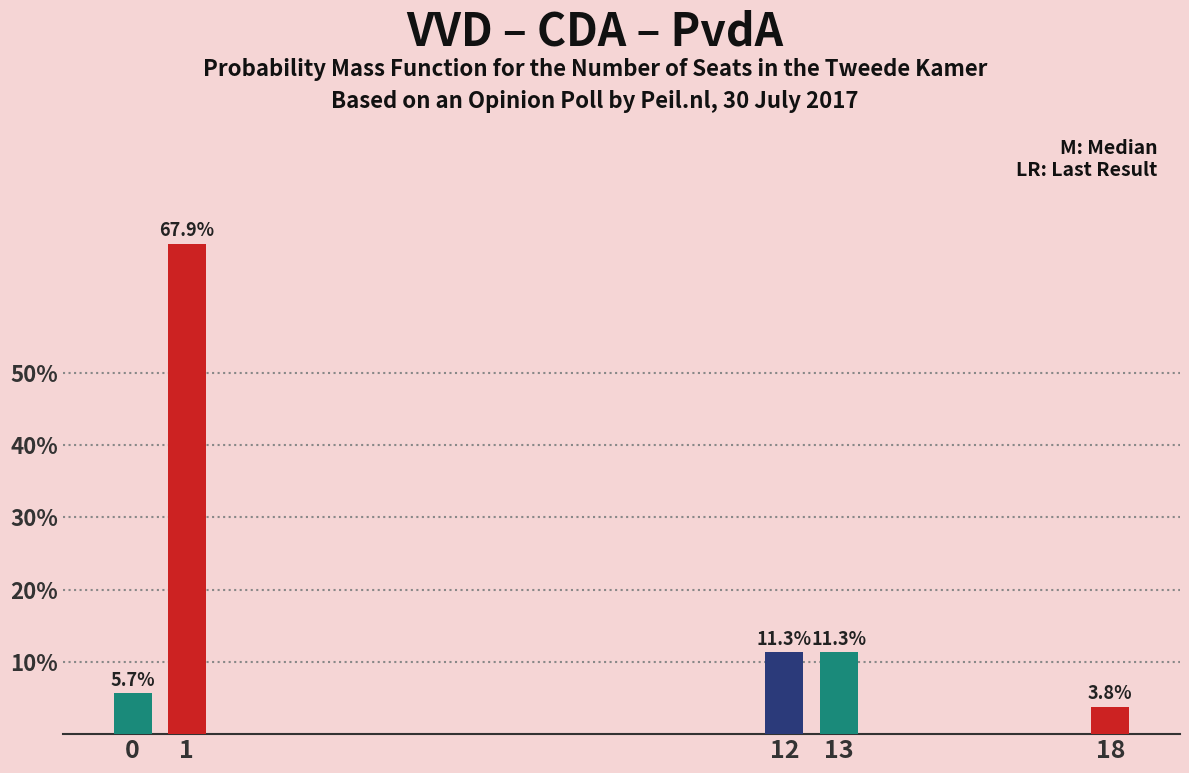

Reading left to right, transcribe all the data shown in this chart.

0=5.7	1=67.9	12=11.3	13=11.3	18=3.8